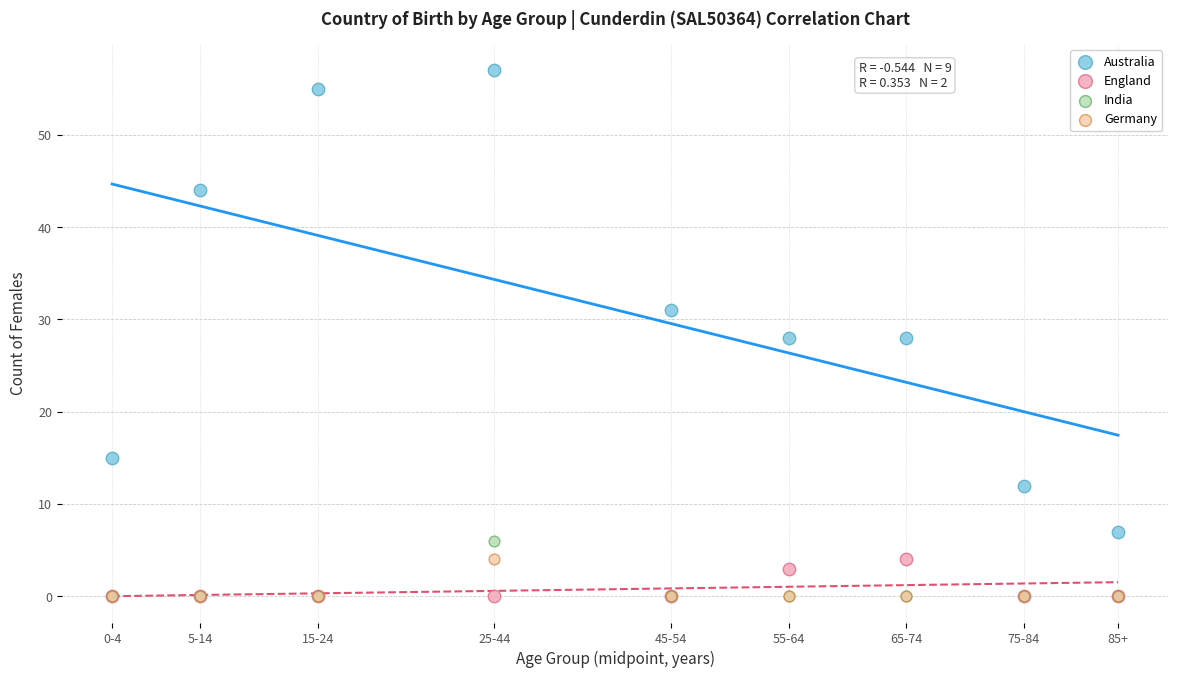

In the England series, what Y value is closest to 2?

3